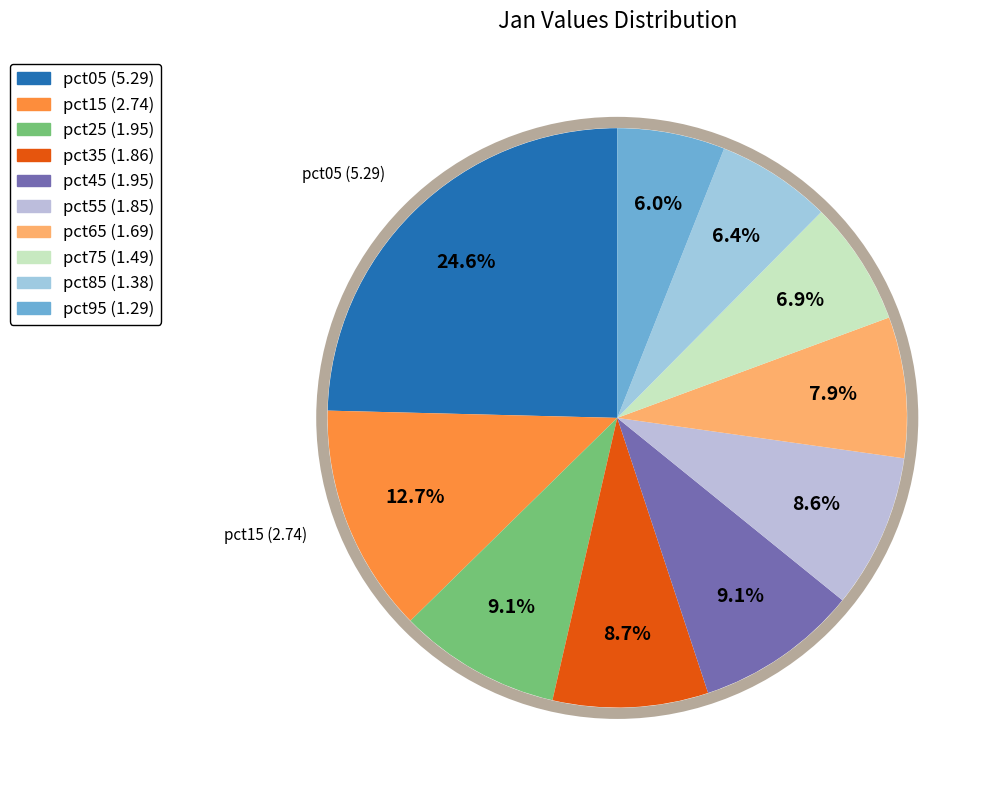

To the nearest percent, what is the average slice percentage?

10%